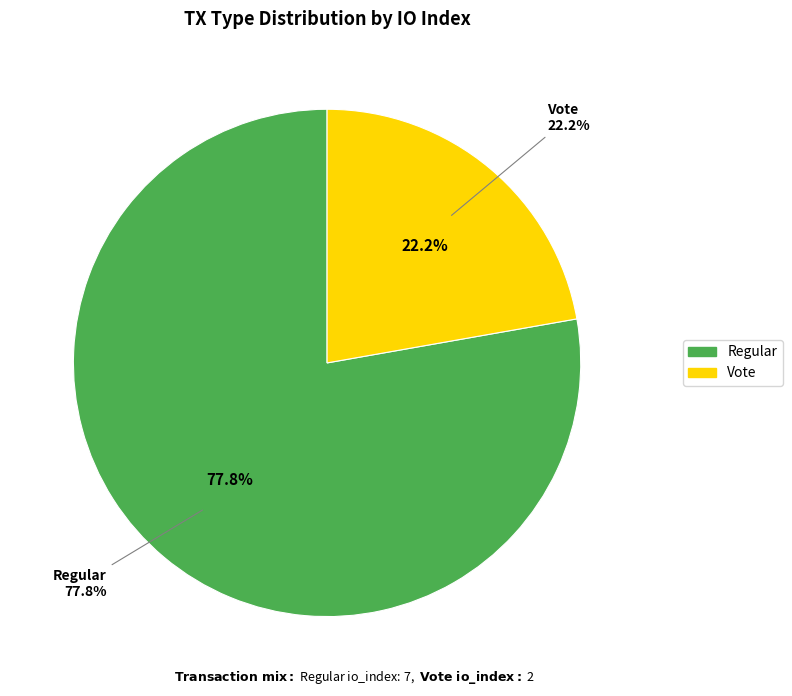

To the nearest percent, what portion does Regular represent?

78%